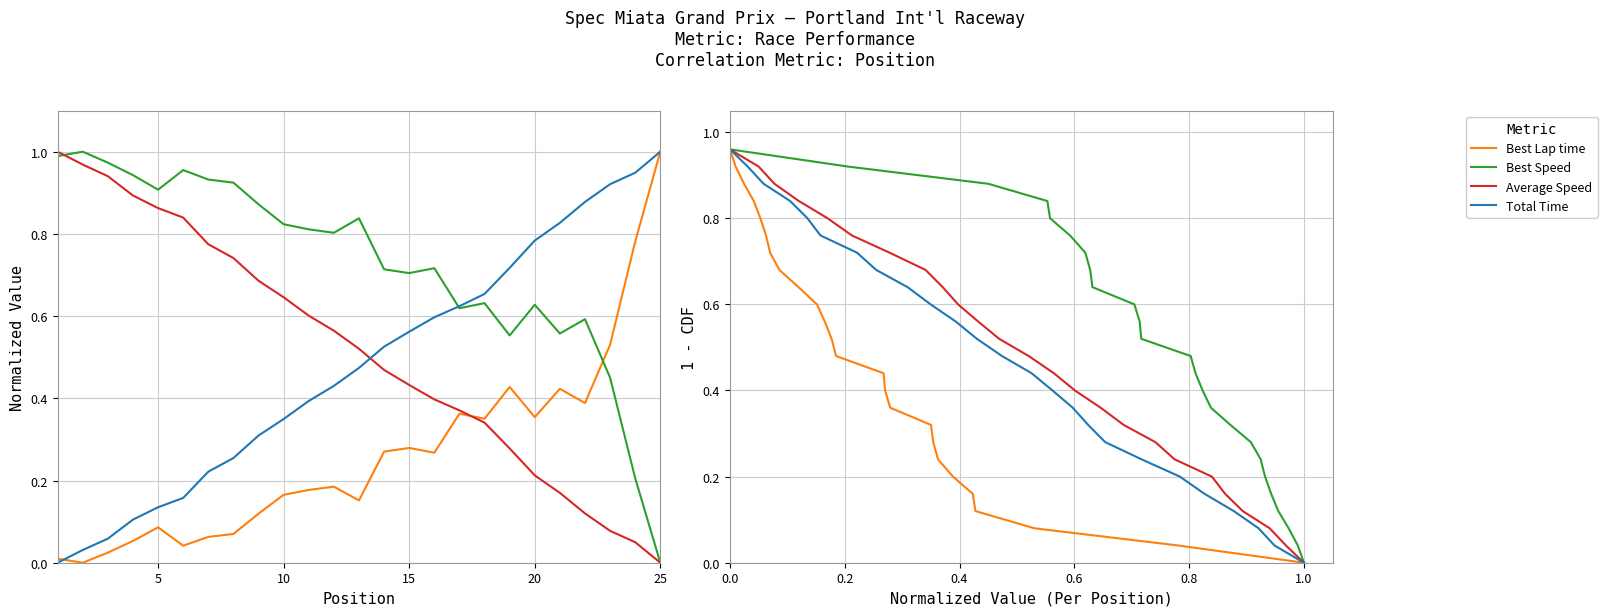

Is it true that Best Speed equals 1.4 at 20?

False